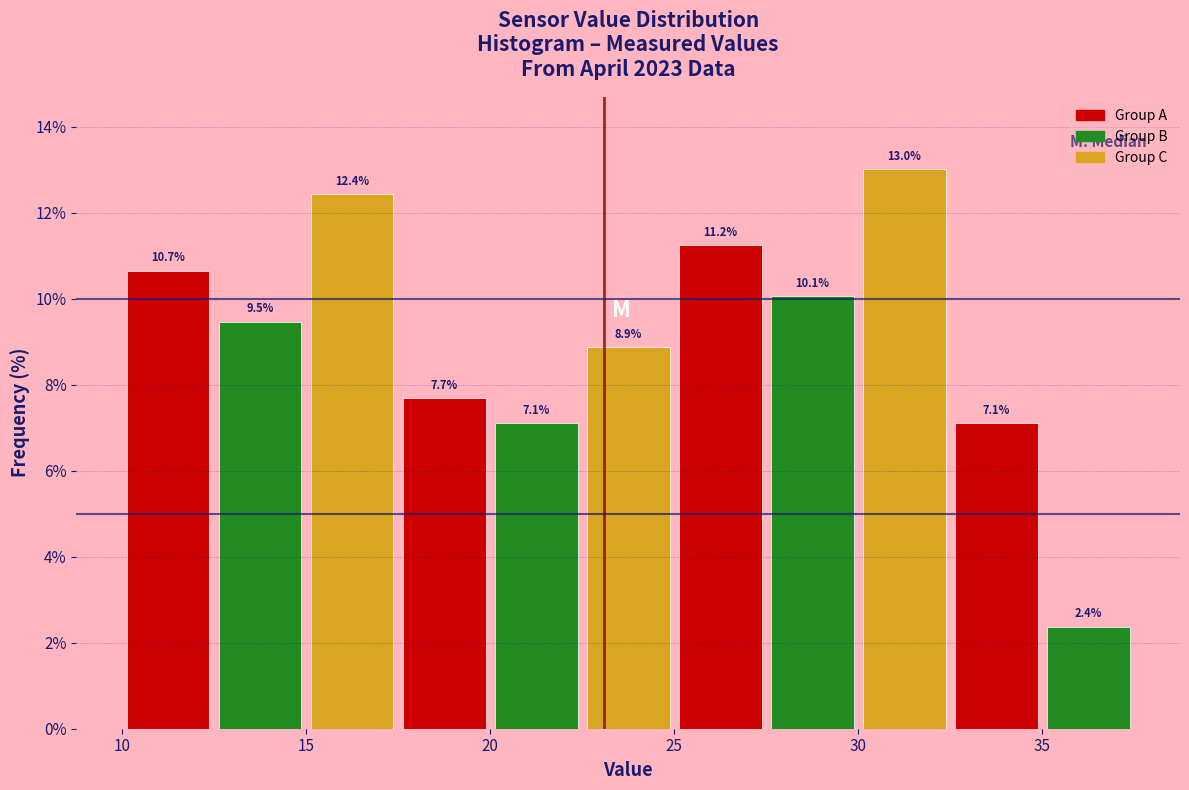

What is the height of the bar covering 32.5 to 35.0 on the x-axis?

7.1